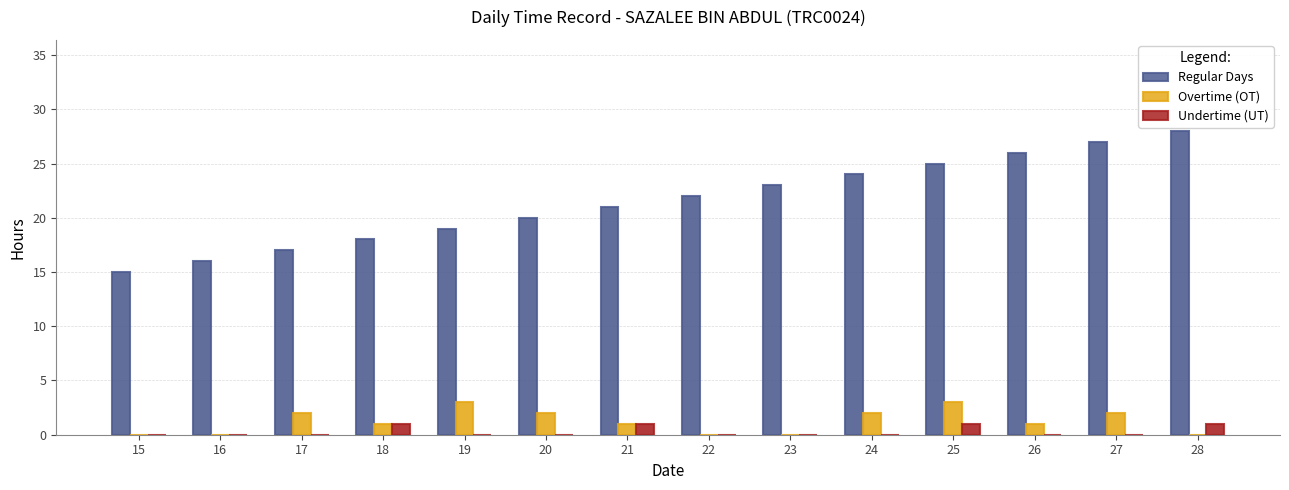

Which category has the highest value across all series?

28